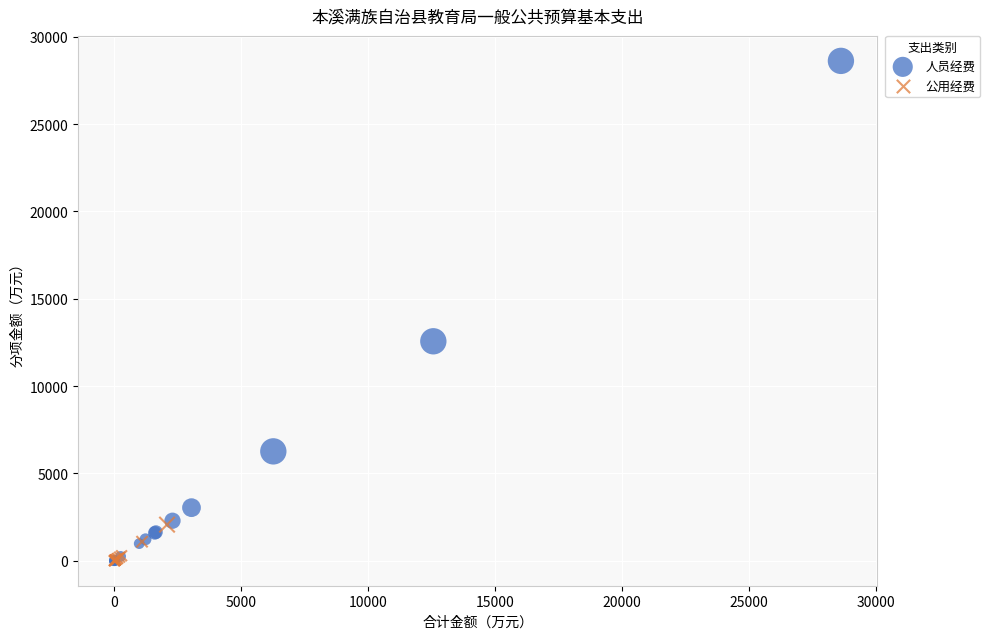

Which series has the largest Y range (max minus min)?

人员经费